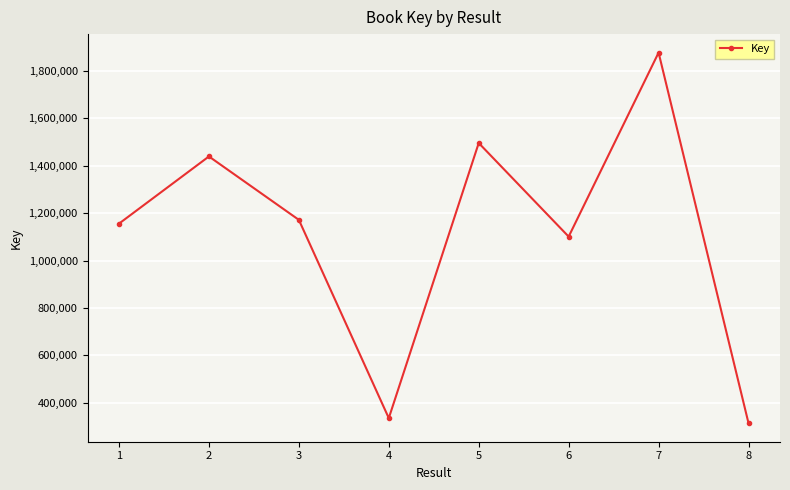

How many values are below 1171306?

4